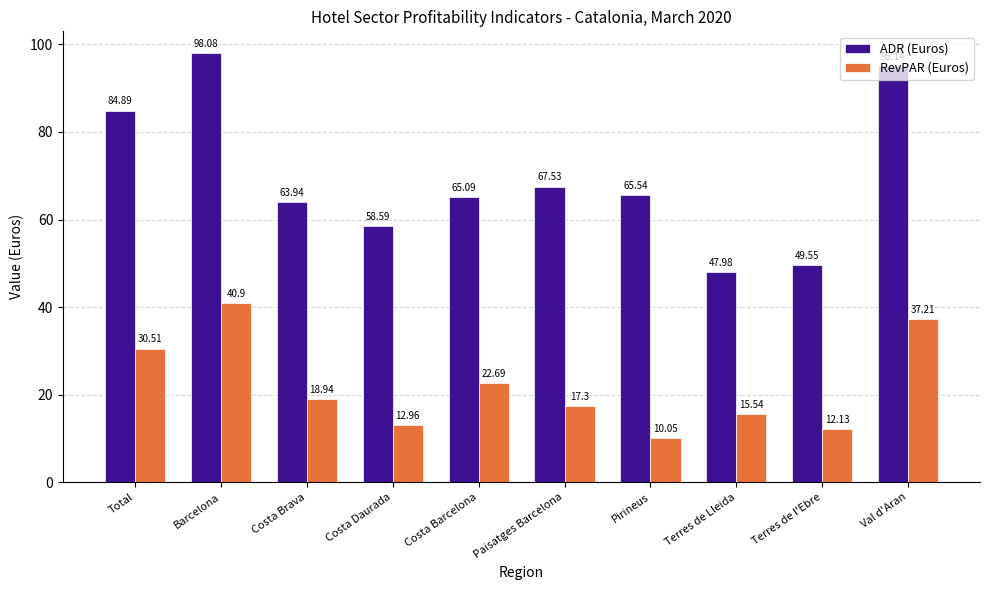

What is the label of the 10th bar from the right?

Total